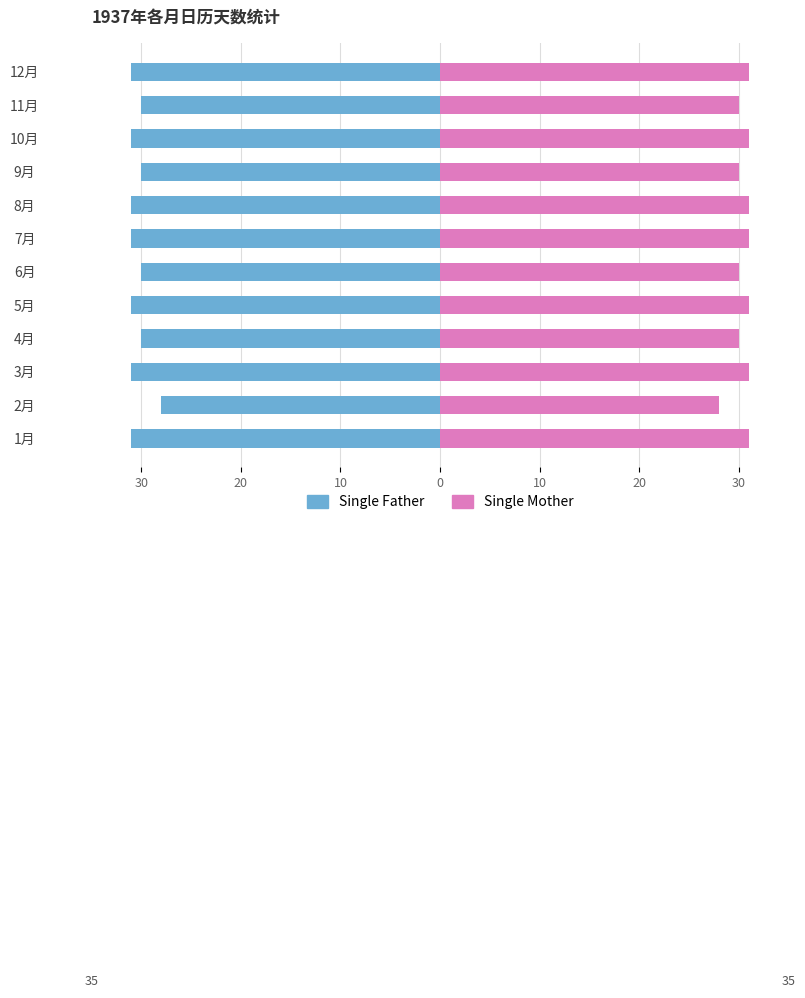

How many Single Mother values are between 30 and 31?

11